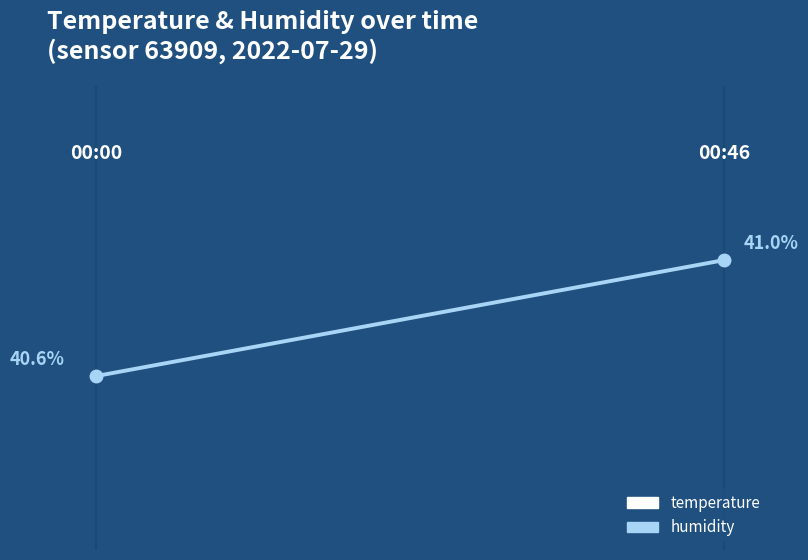

Which series has the largest total across all categories?

humidity